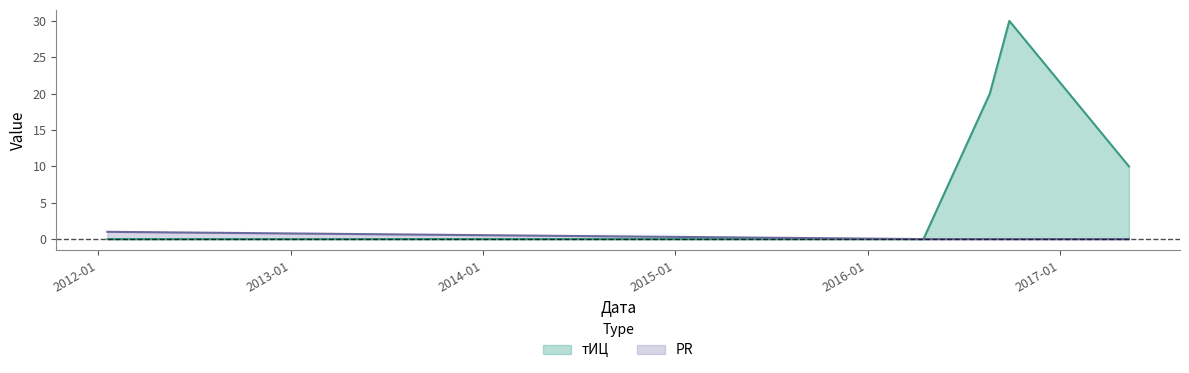

What is the label of the 2nd point from the left?

2016-04-16